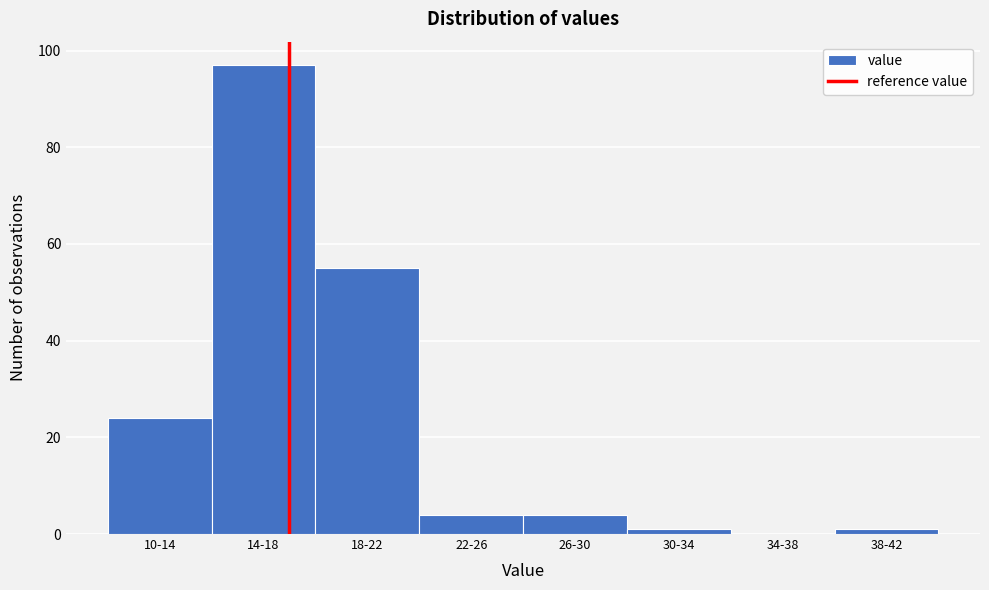

Reading left to right, transcribe all the data shown in this chart.

10-14=24	14-18=97	18-22=55	22-26=4	26-30=4	30-34=1	34-38=0	38-42=1